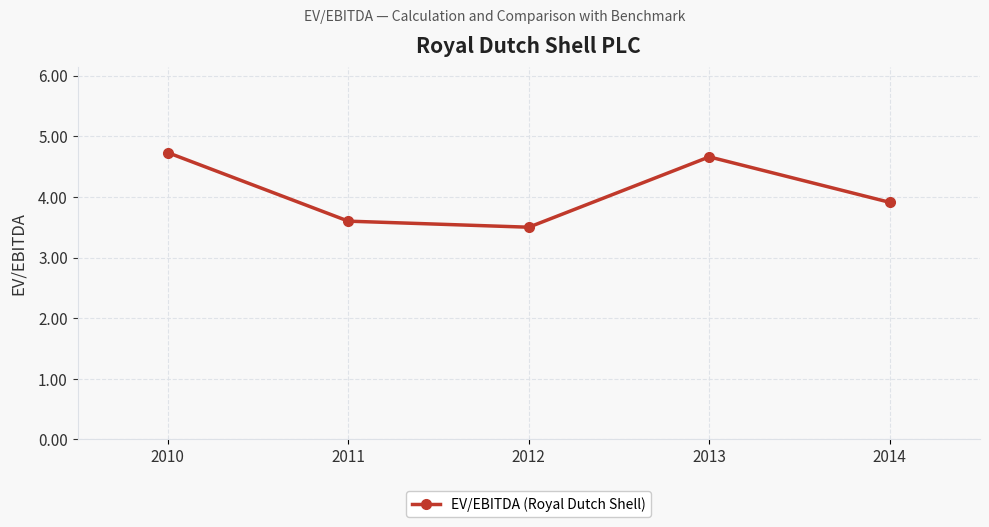

What is the difference between the second highest and second lowest values?

1.1